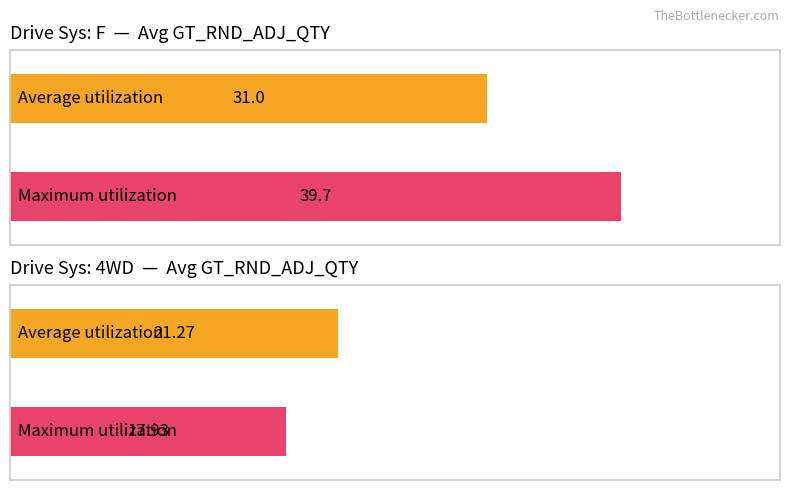

Which series has the largest total across all categories?

Maximum utilization